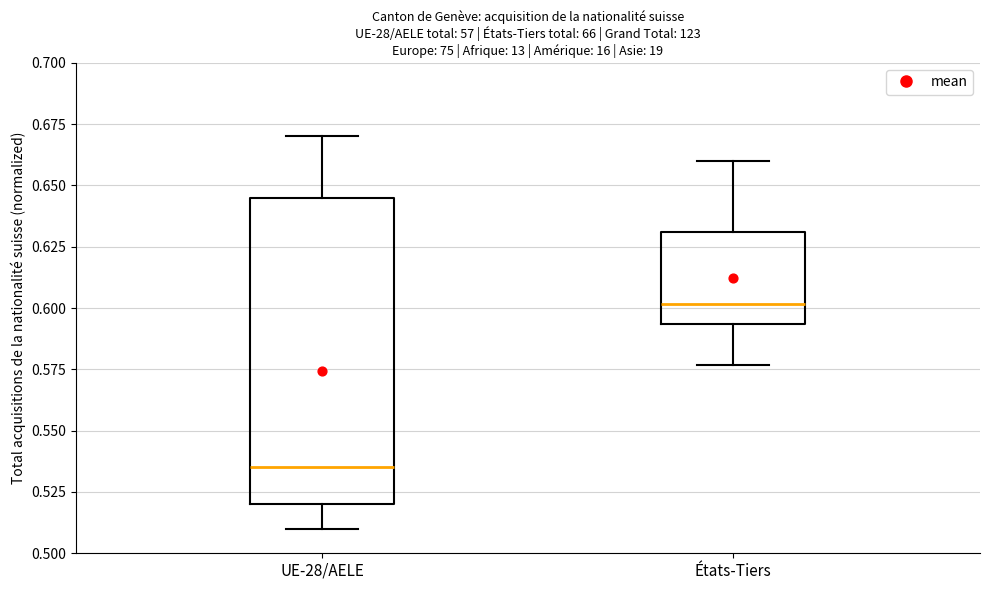

Reading left to right, read every box against the y-axis: the position of its median line, the range the box covers, and the ends of its whiskers. The values are not printed on the chart, so give them approximately, as read against the axis.

UE-28/AELE: median 0.535, box 0.520 to 0.645, whiskers 0.510 to 0.670
États-Tiers: median 0.600, box 0.595 to 0.630, whiskers 0.575 to 0.660